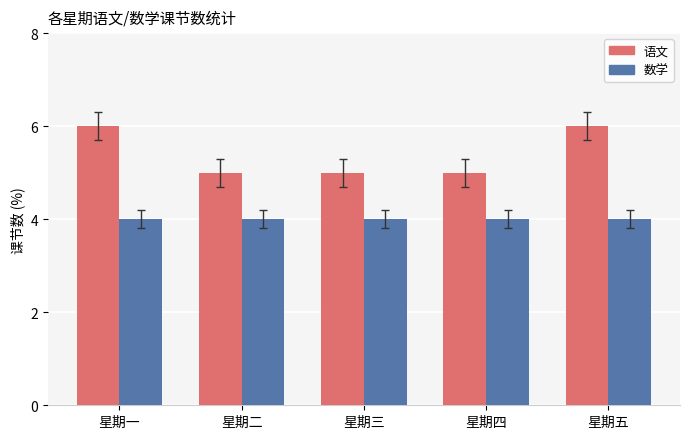

What is the smallest value displayed?

4